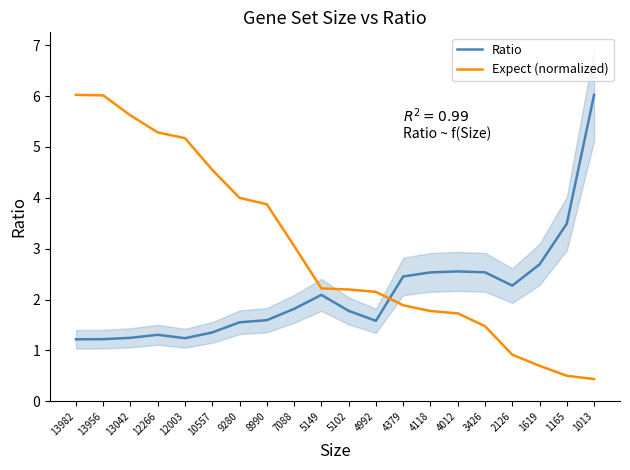

What is the total value across all series at 1013?

6.5